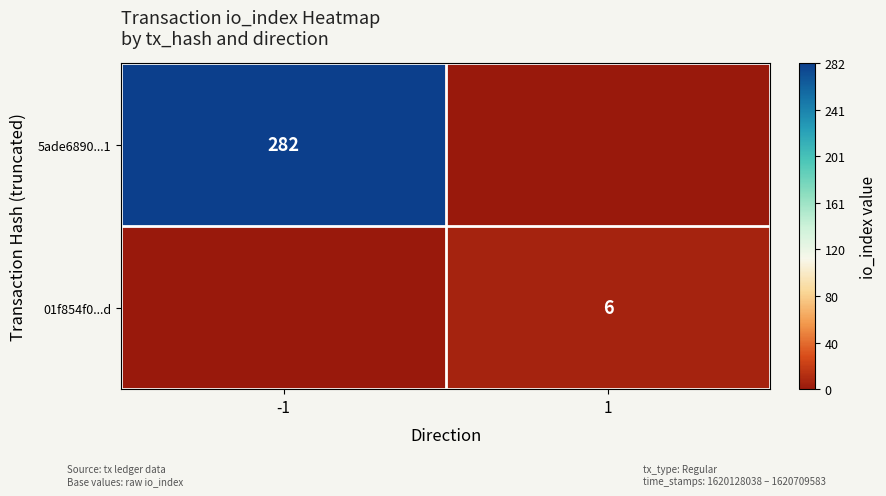

The value of 01f854f0...d at 1 is 4. True or false?

False